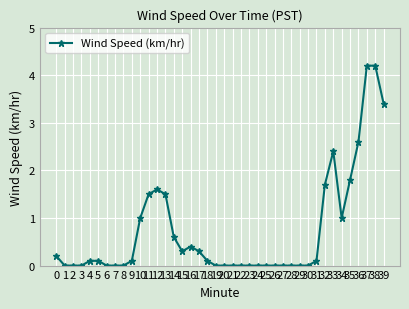

What is the value of the 33rd point from the left?

1.7